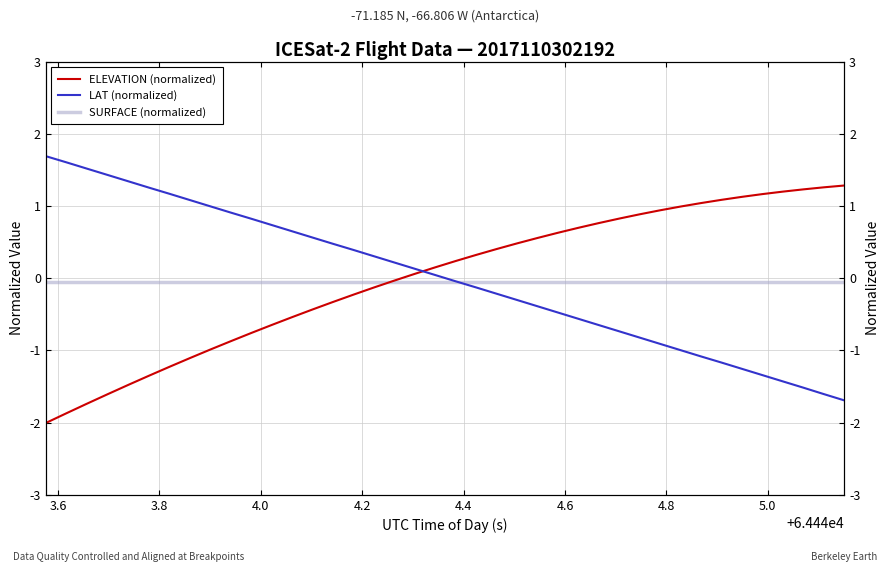

How many intersections are there between SURFACE (normalized) and LAT (normalized)?

1